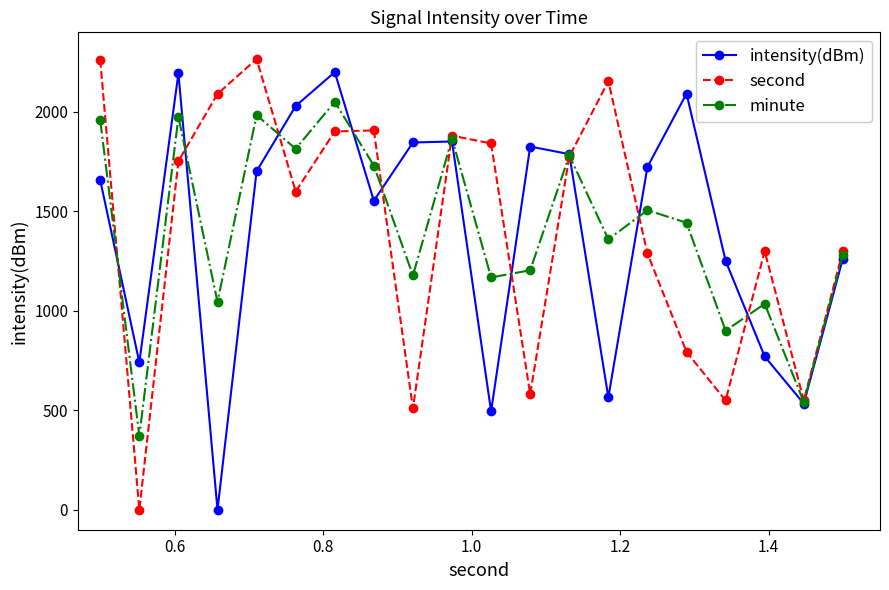

What is the value of the intensity(dBm) point at the 16th from the left?

2091.9